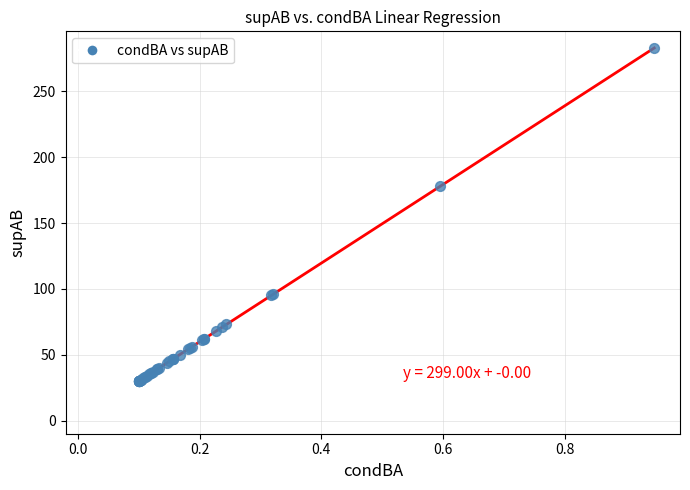

What Y value in the scatter plot is closest to 156?

178